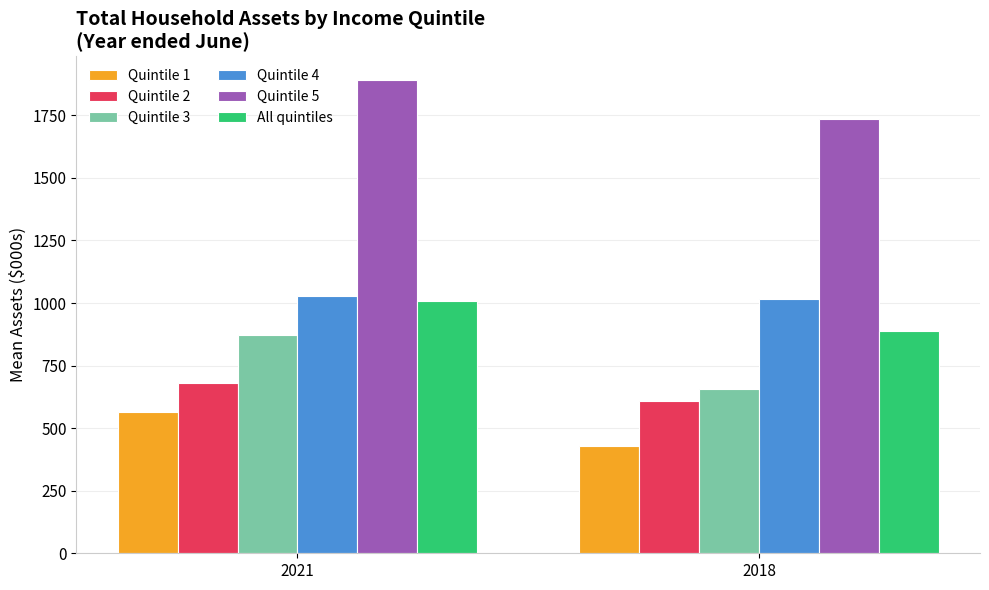

Read the Quintile 3 value at 2021, to the nearest 5.

875